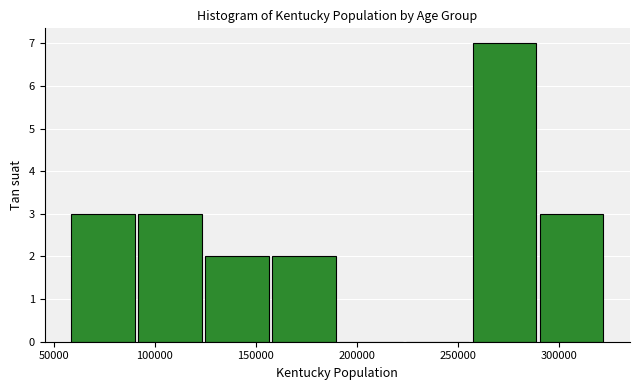

Over which range of the x-axis is the bar tallest?

255000 to 290000